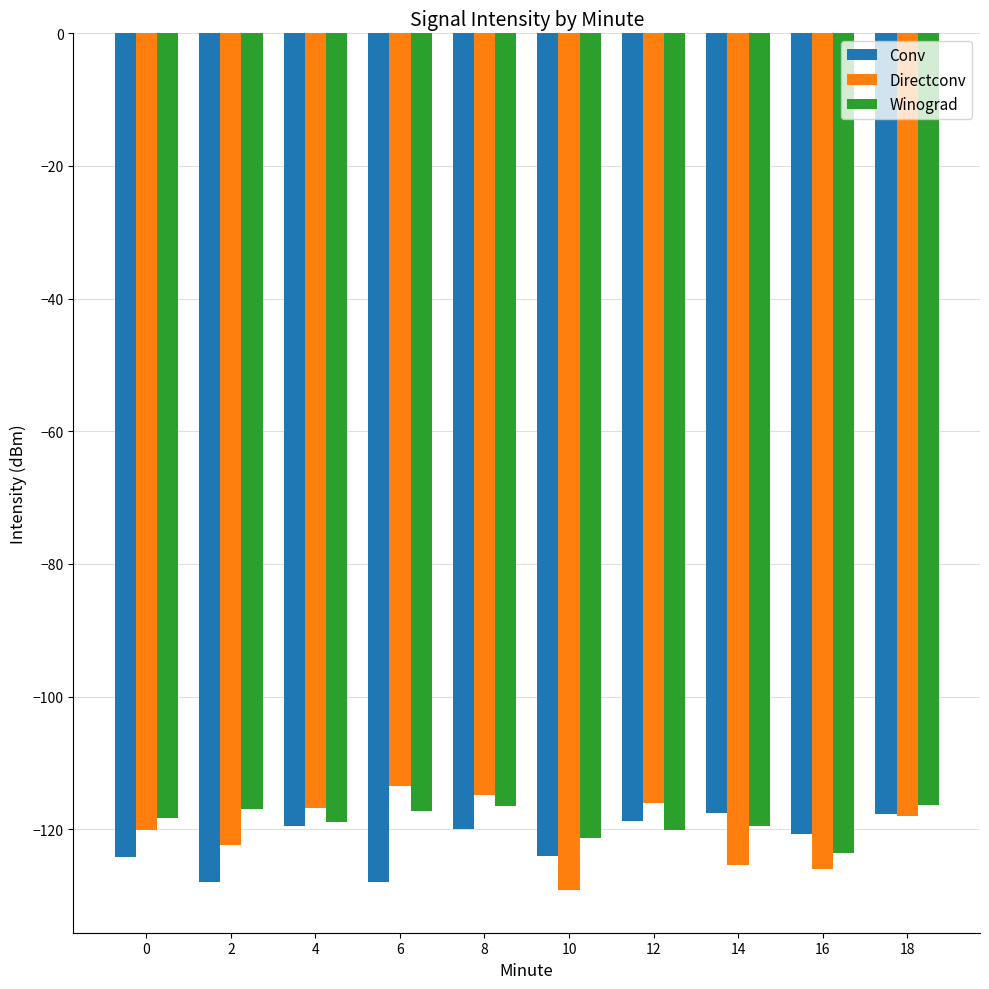

Is the value of Winograd at 16 greater than the value of Conv at 16?

No